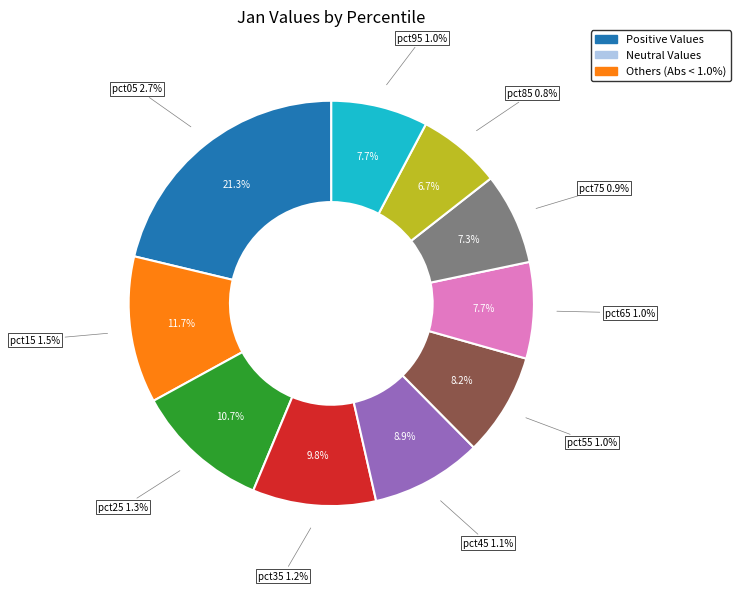

True or false: pct75 accounts for 21% of the total.

False